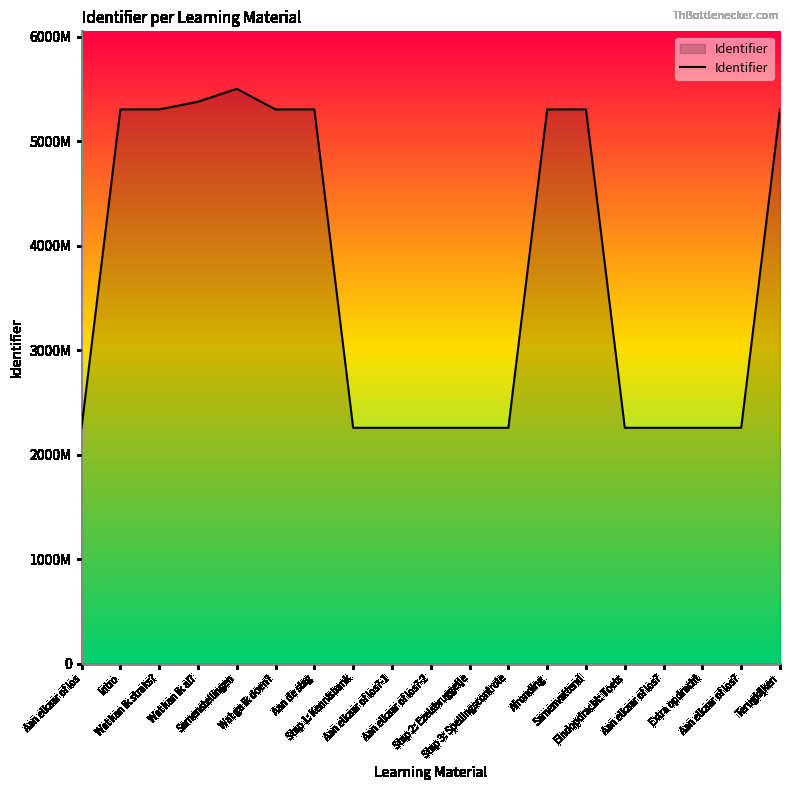

Rank the categories by value from lowest to highest.

Aan elkaar of los, Stap 1: Kennisbank, Aan elkaar of los?-1, Aan elkaar of los?-2, Stap 2: Ezelsbruggetje, Stap 3: Spellingscontrole, Eindopdracht: Toets, Aan elkaar of los?, Extra opdracht, Aan elkaar of los?, Intro, Wat kan ik straks?, Wat ga ik doen?, Aan de slag, Afronding, Samenvattend, Terugkijken, Wat kan ik al?, Samenstellingen